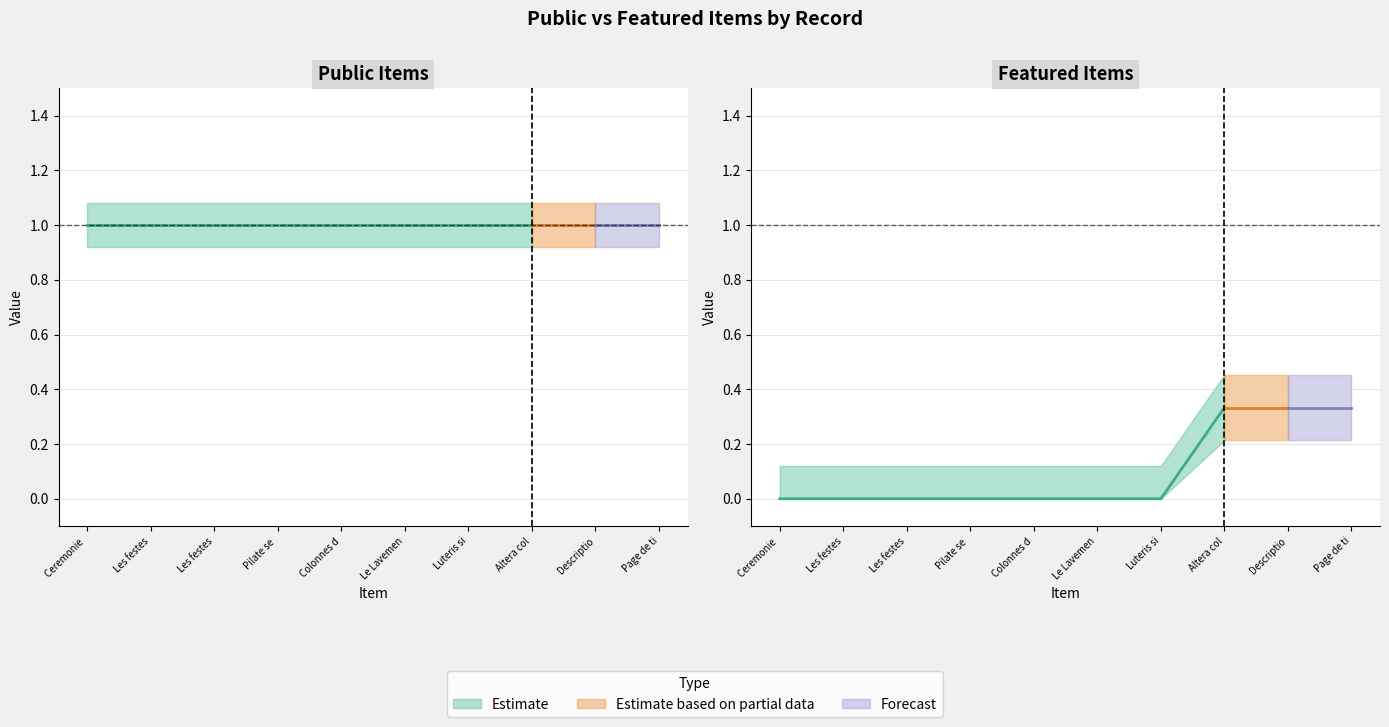

What is the sum of the public values at Descriptio maris and Le Lavement des pieds?

2